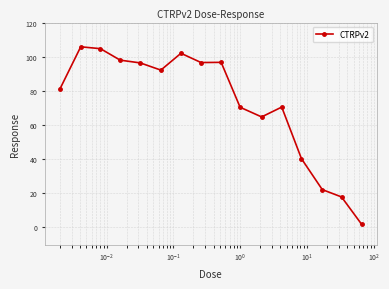

How many values are below 92?

8